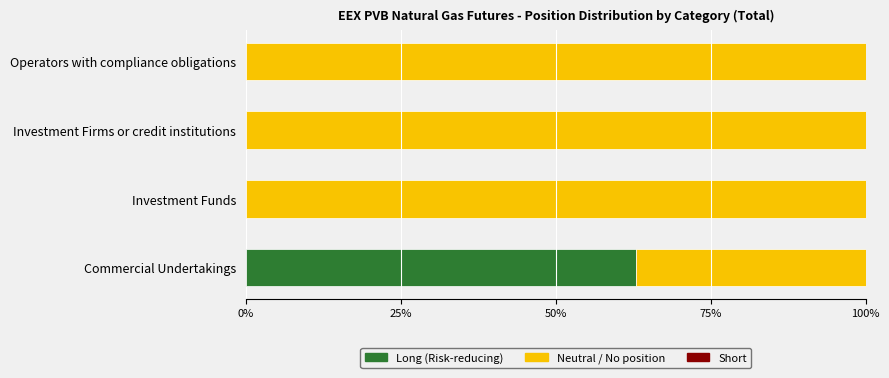

The Neutral / No position series shows 100.0 at Investment Firms or credit institutions. True or false?

True